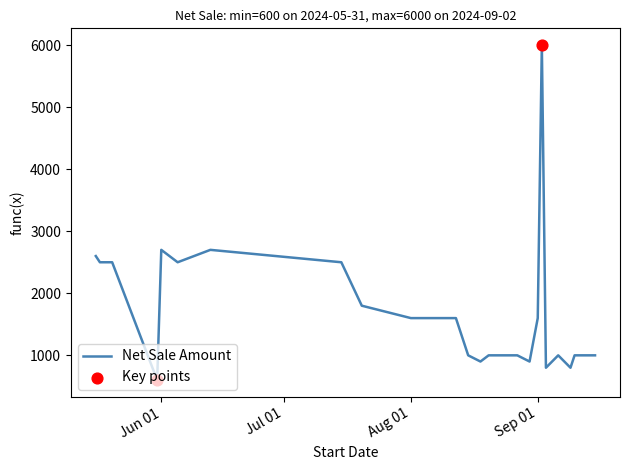

What is the difference between the maximum and minimum values?

5400